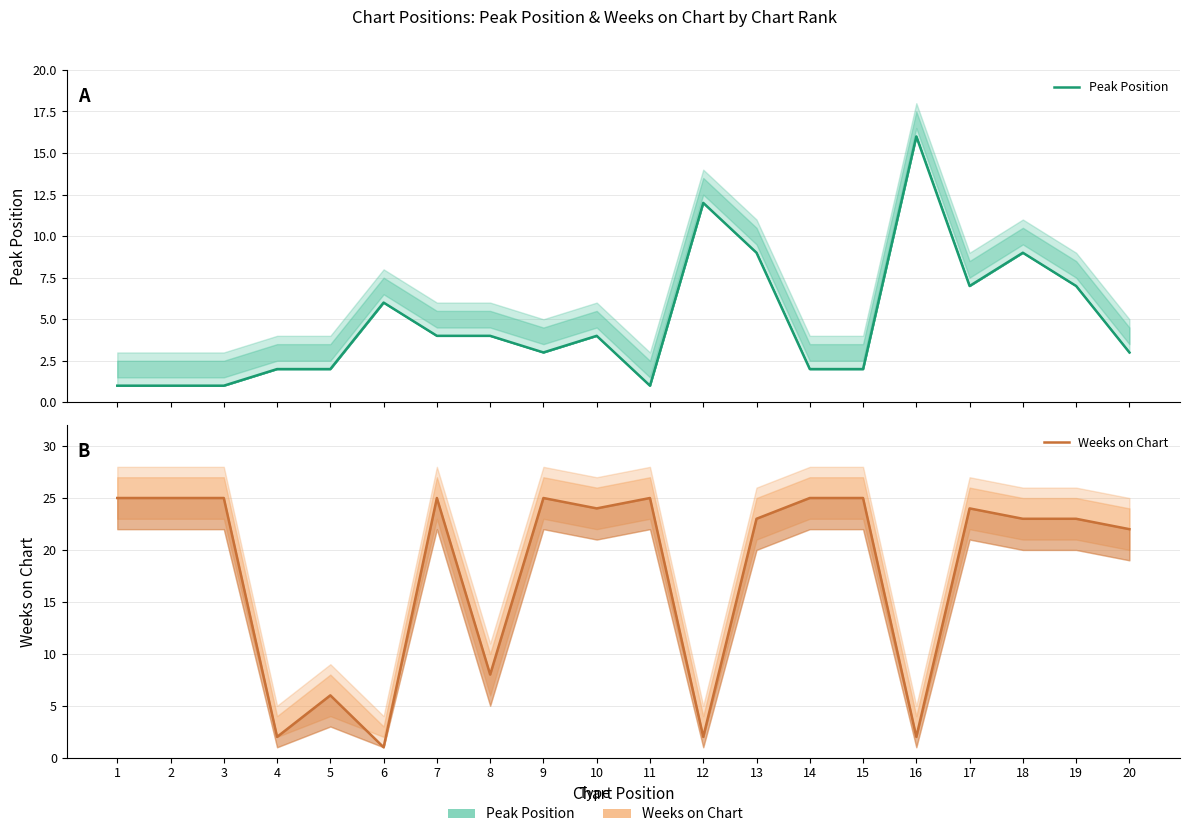

Count the number of categories in the chart.

20